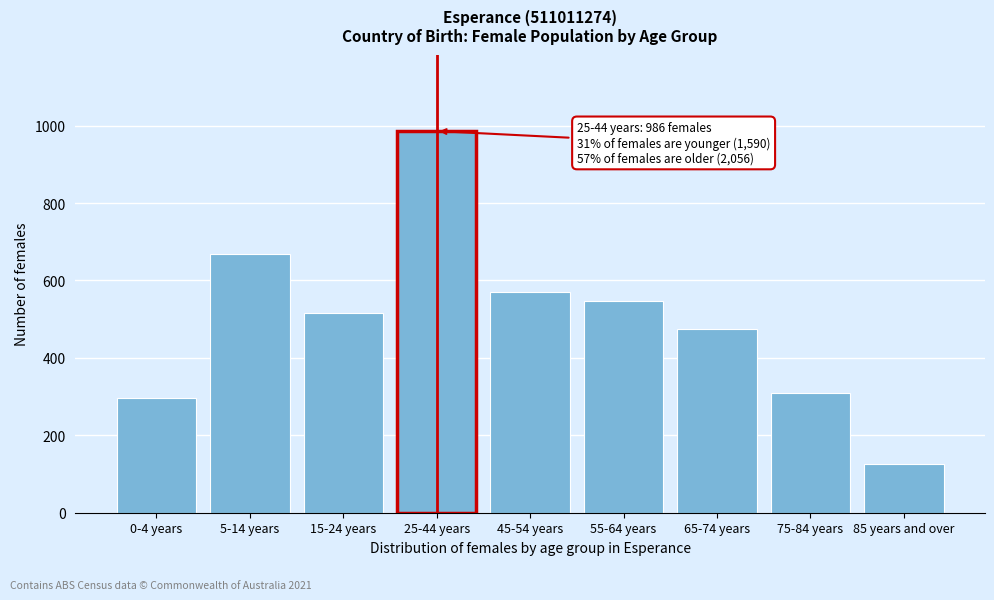

Reading left to right, extract all data points from this chart.

0-4 years=296	5-14 years=669	15-24 years=515	25-44 years=986	45-54 years=570	55-64 years=548	65-74 years=474	75-84 years=309	85 years and over=125